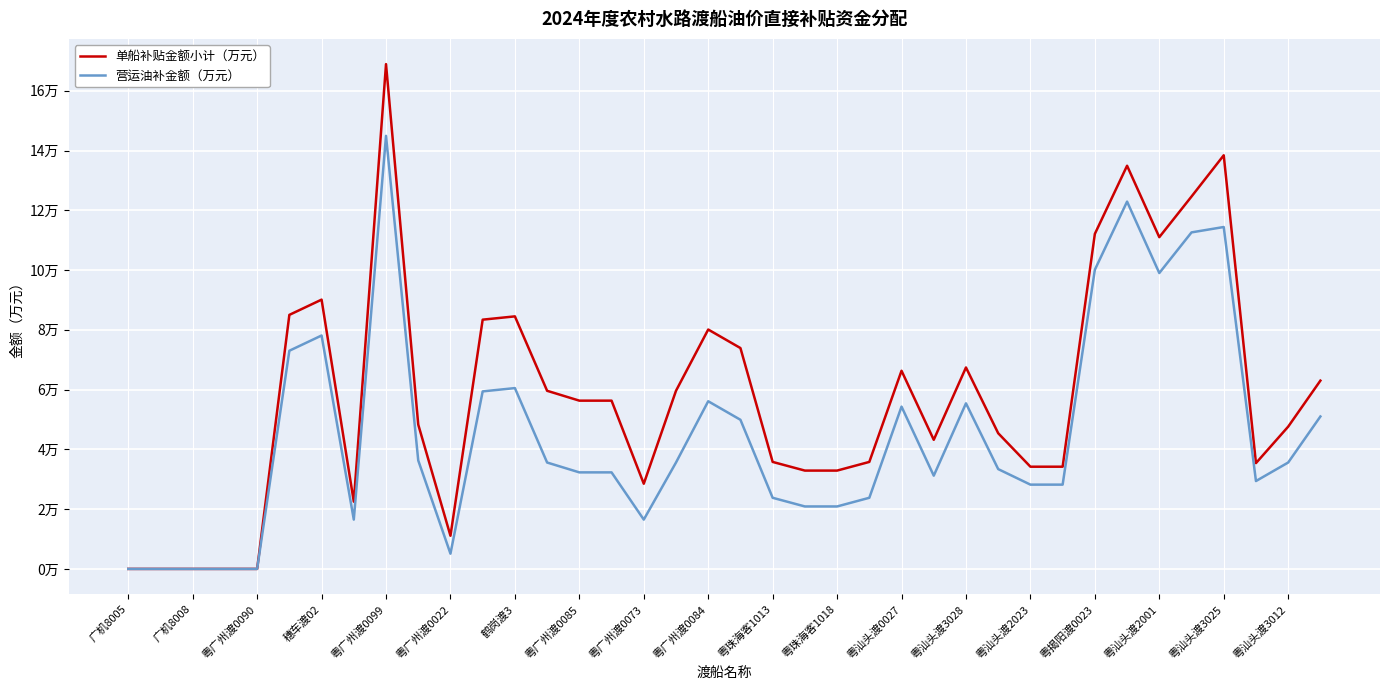

What is the label of the 14th point from the left?

粤汕头渡3028